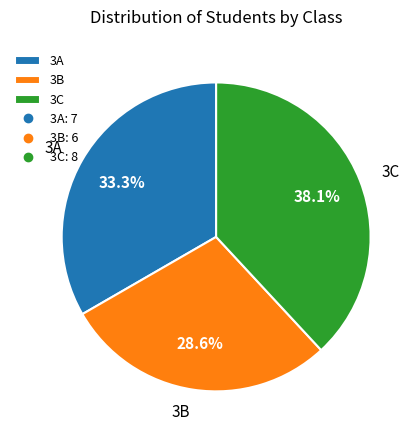

Is there any slice that represents more than half of the pie?

No